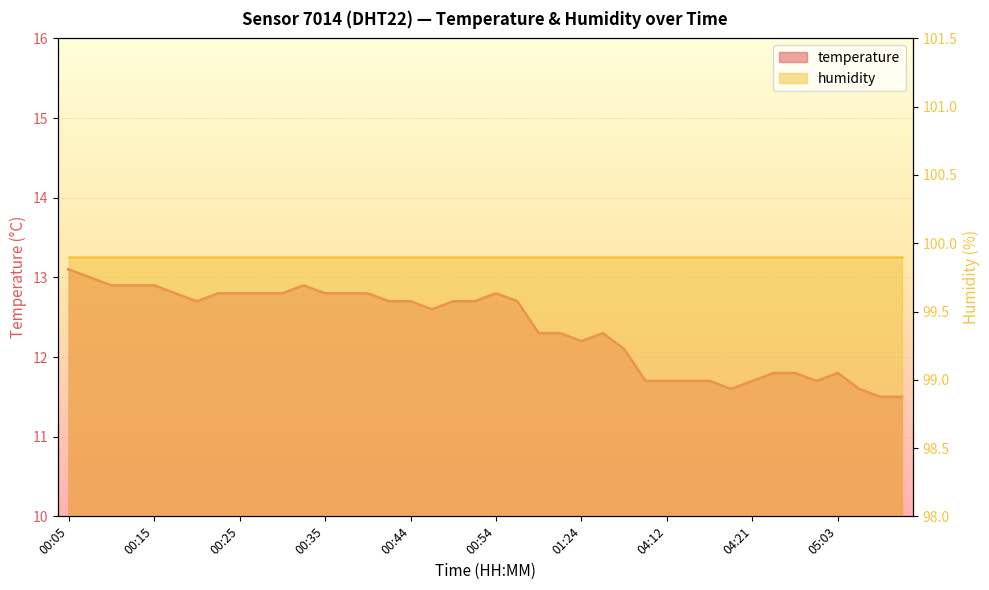

Read the value at 04:21.

11.7